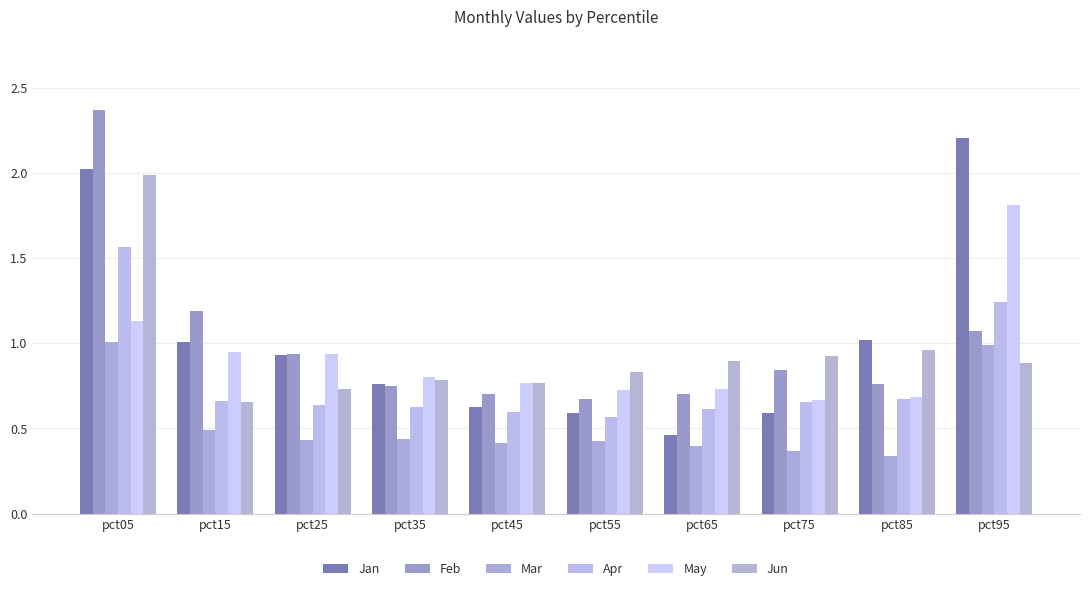

Rank the series at pct95 from lowest to highest value.

Jun, Mar, Feb, Apr, May, Jan